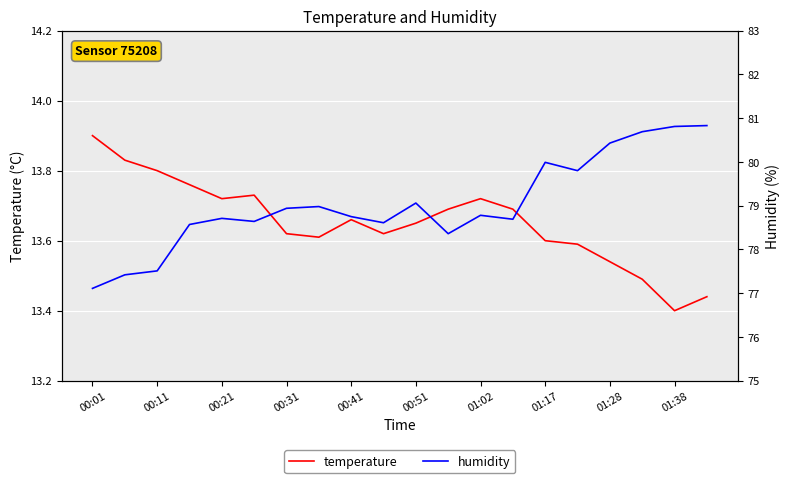

The value of temperature at 01:38 is 17.7. True or false?

False